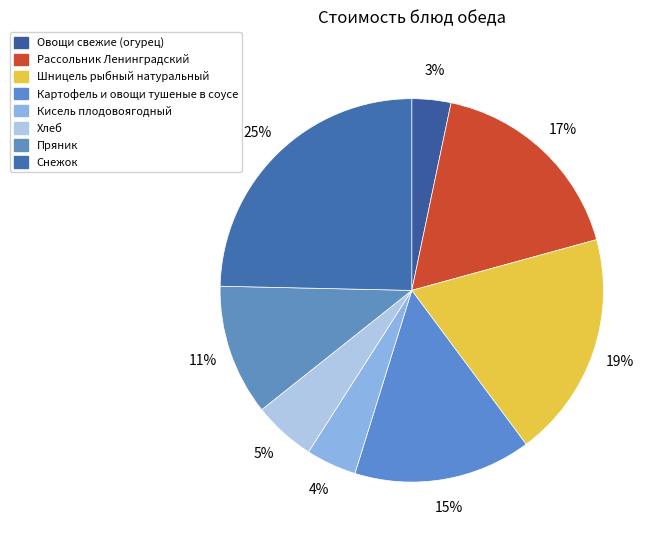

Do Снежок and Картофель и овощи тушеные в соусе together represent more than half of the pie?

No